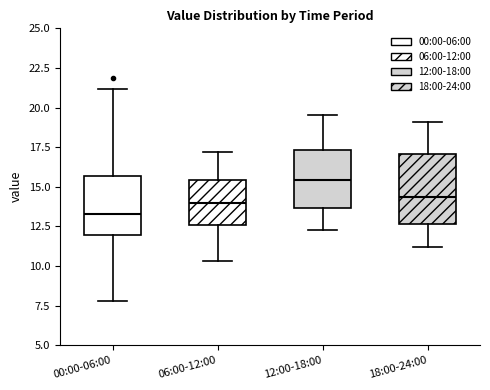

Comparing the boxes themselves (not the whiskers), which one is the tallest?

18:00-24:00